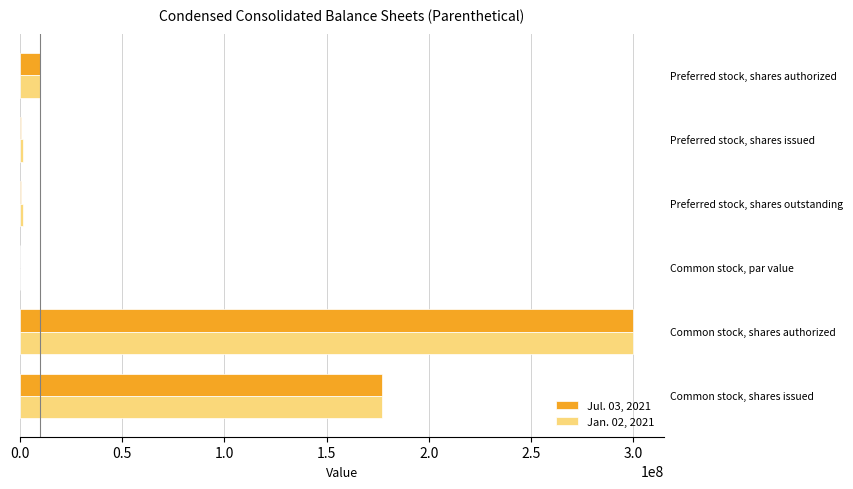

What is the maximum value shown in the chart?

300000000.0